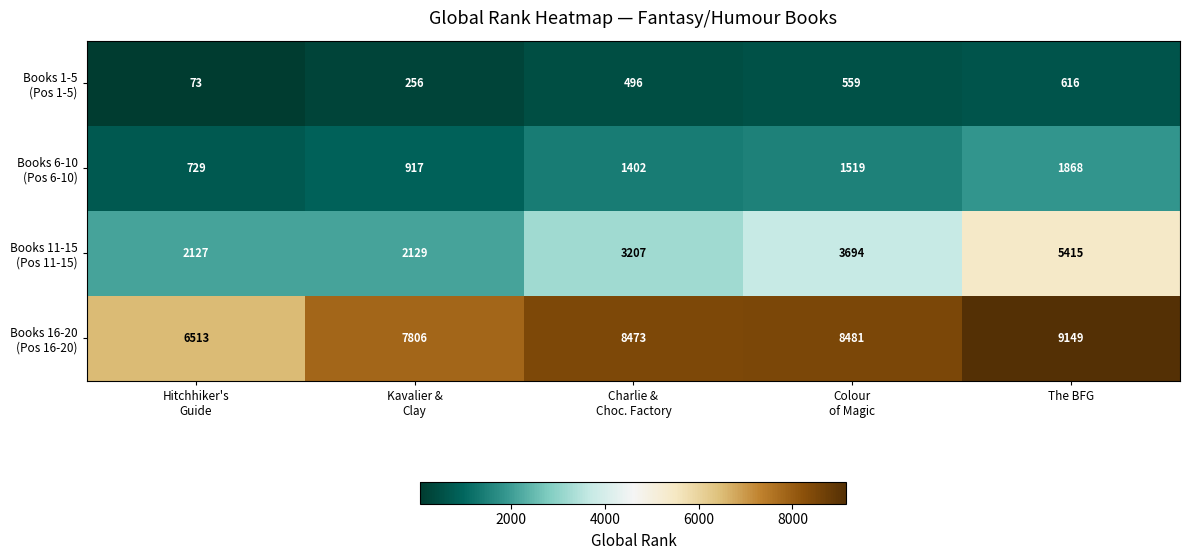

At how many categories does at least one series exceed 3300?

5